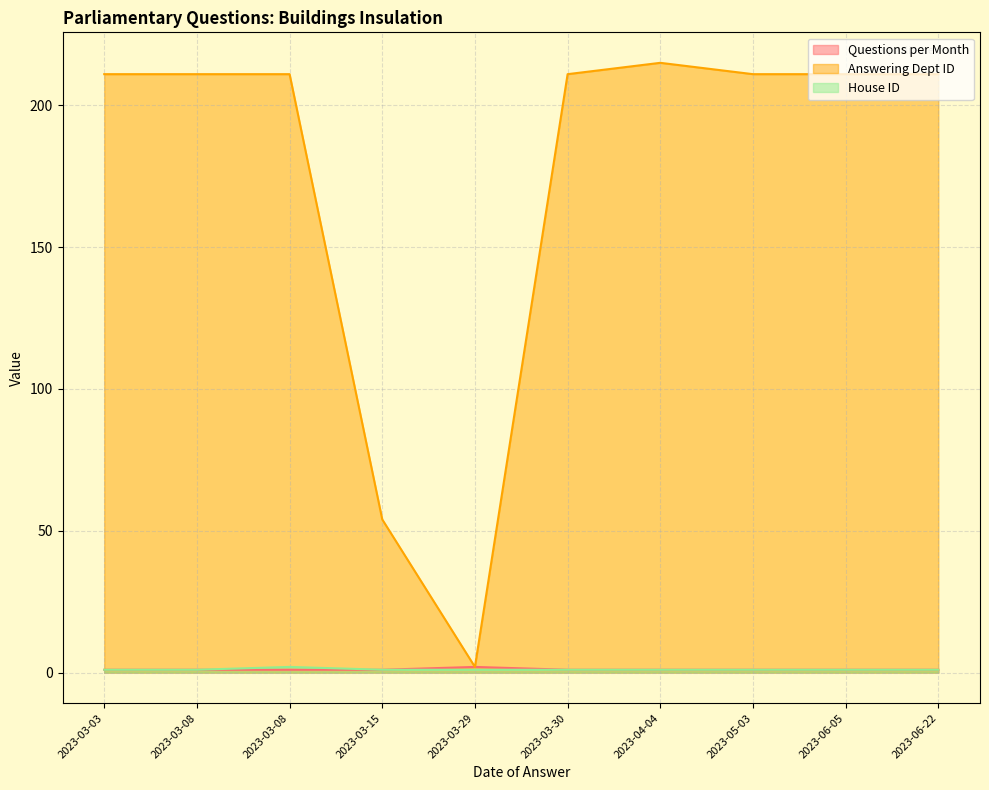

True or false: Answering Dept ID and Questions per Month cross at least once.

False